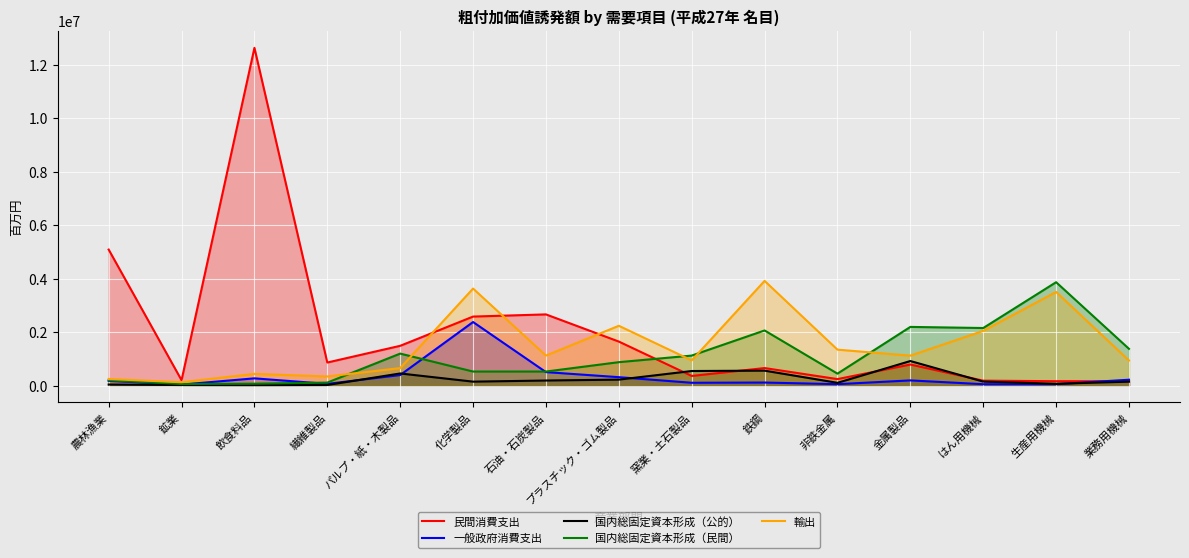

What is the label of the 14th point from the right?

鉱業